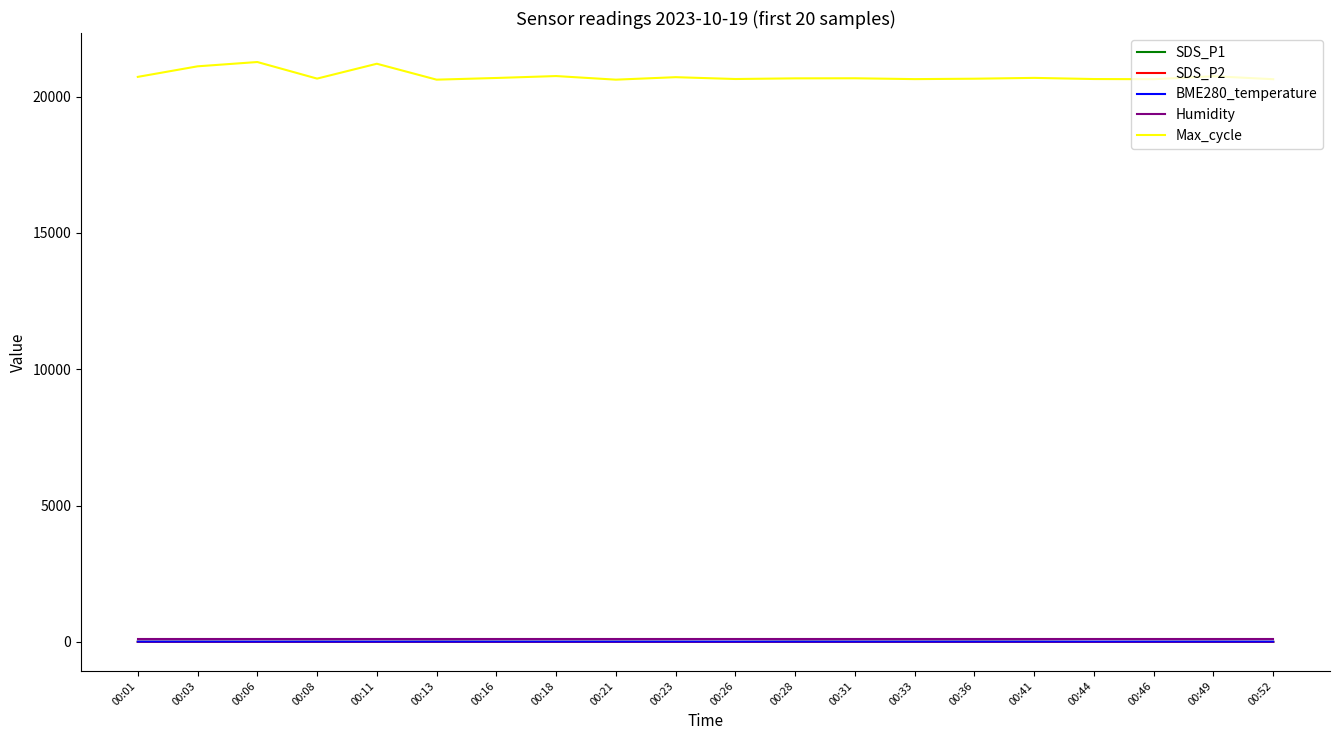

What are all the series names shown in the legend?

SDS_P1, SDS_P2, BME280_temperature, Humidity, Max_cycle